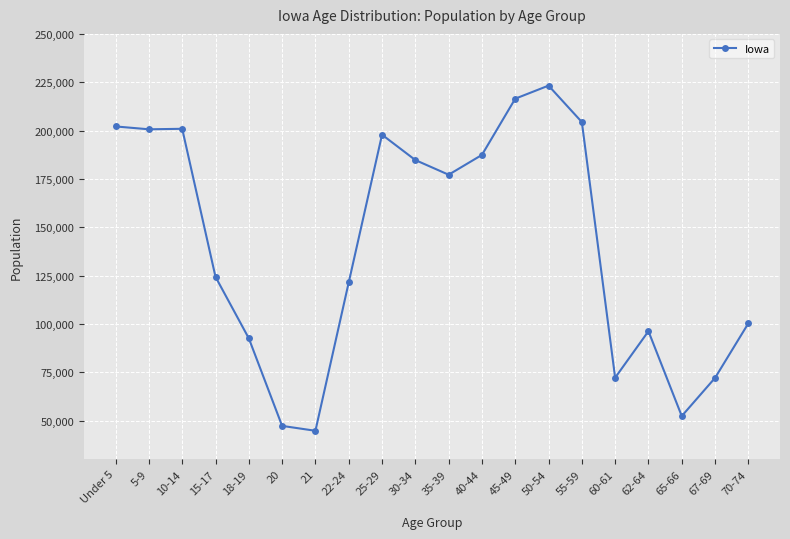

Approximately how many times larger is the value at 5-9 compared to 25-29?

1.0